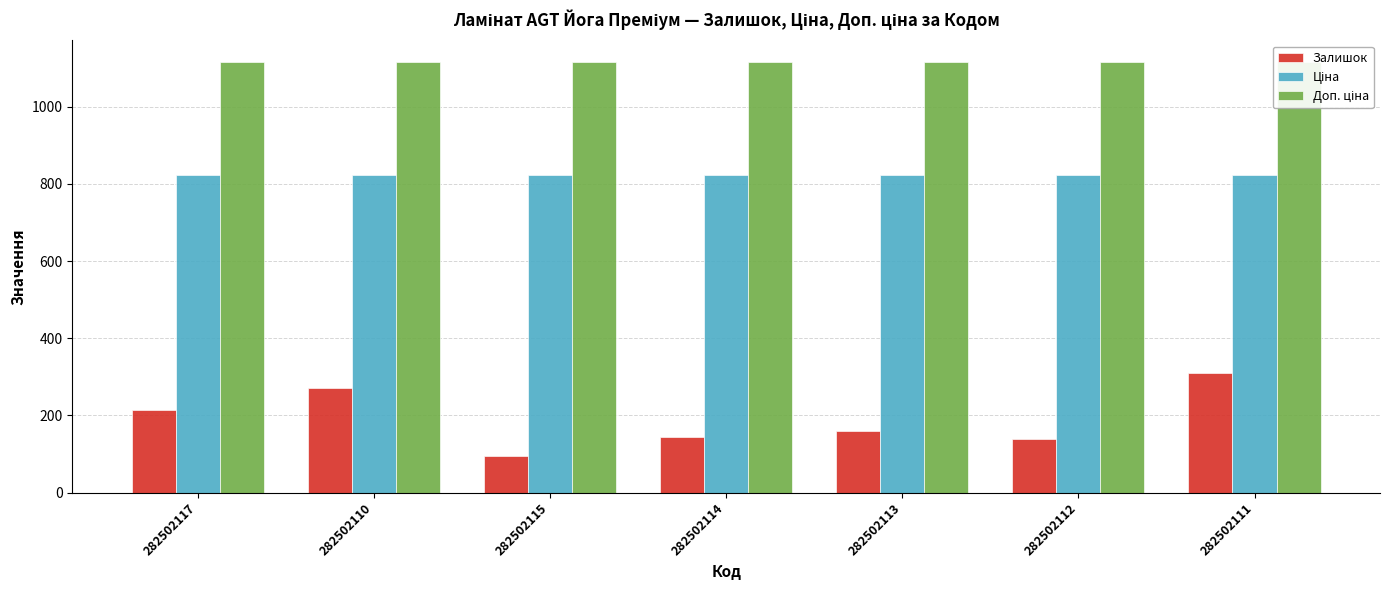

Which series has the widest spread of values?

Залишок